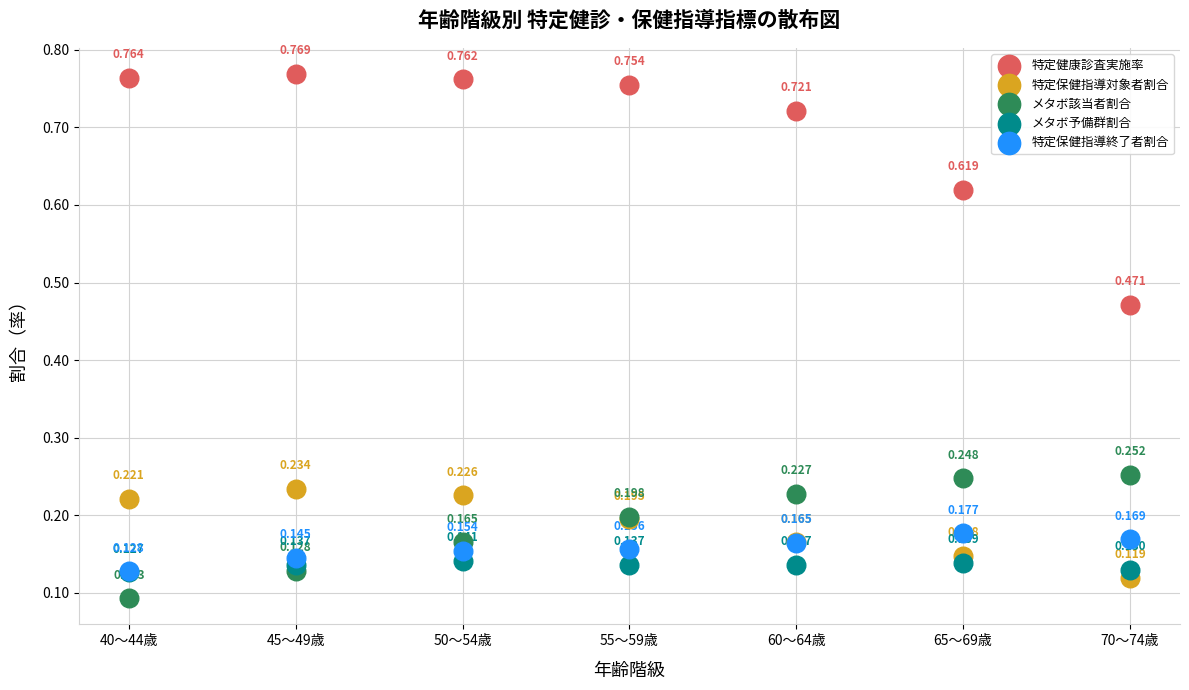

Which series contains the lowest Y value?

メタボ該当者割合